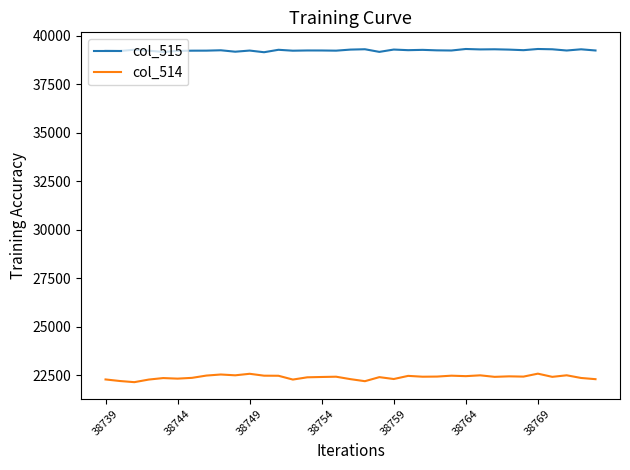

Rank the series by their maximum value, from highest to lowest.

col_515, col_514